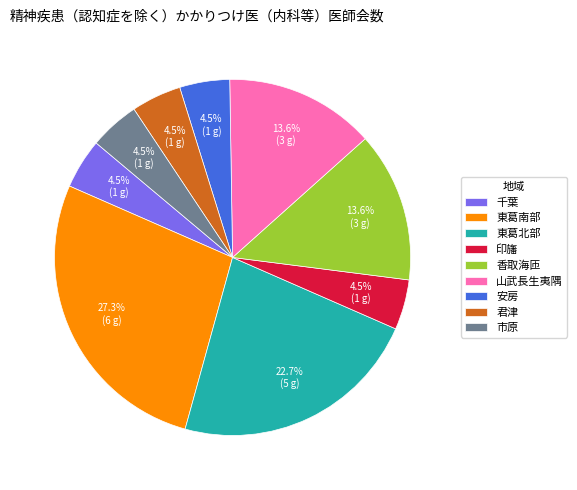

Approximately how many times larger is the value at 市原 compared to 印旛?

1.0